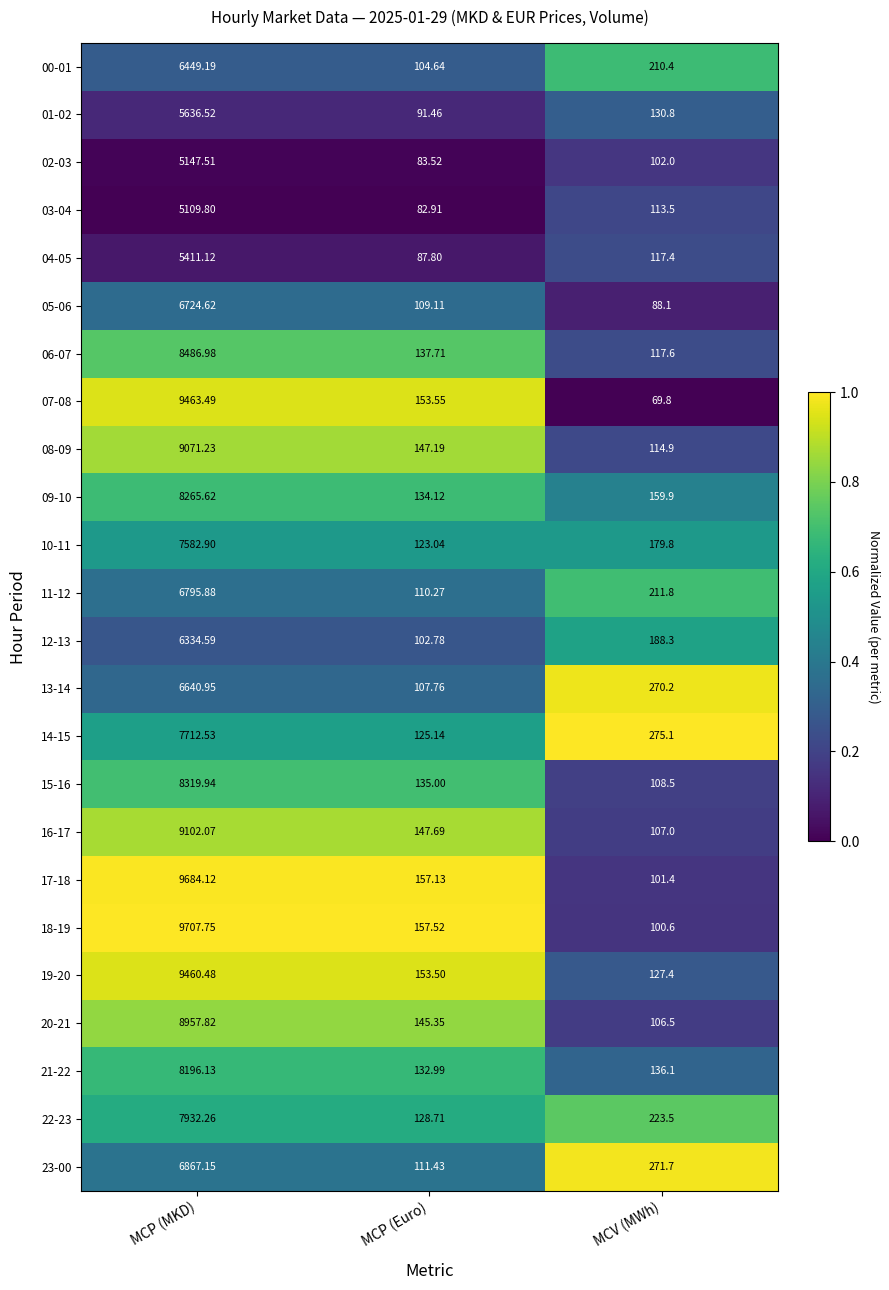

At which label does 03-04 first exceed 113?

MCP (MKD)